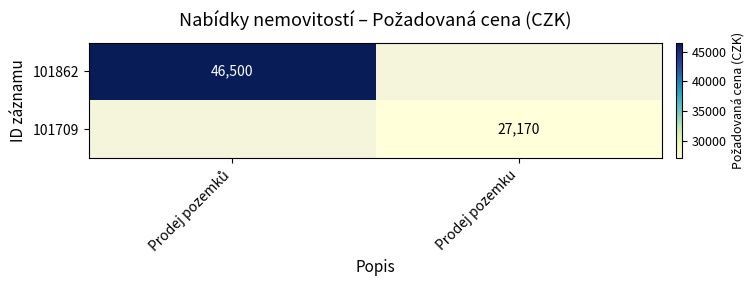

True or false: 101709 has a value of 27170 at Prodej pozemku.

True